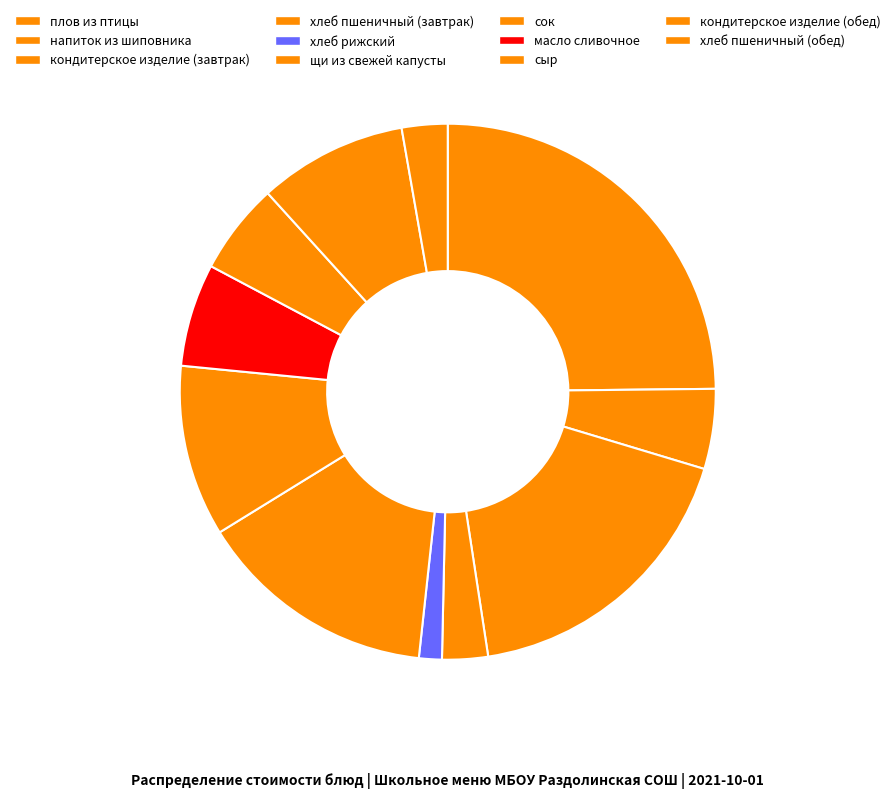

To the nearest percent, what percentage of the pie is сыр?

6%